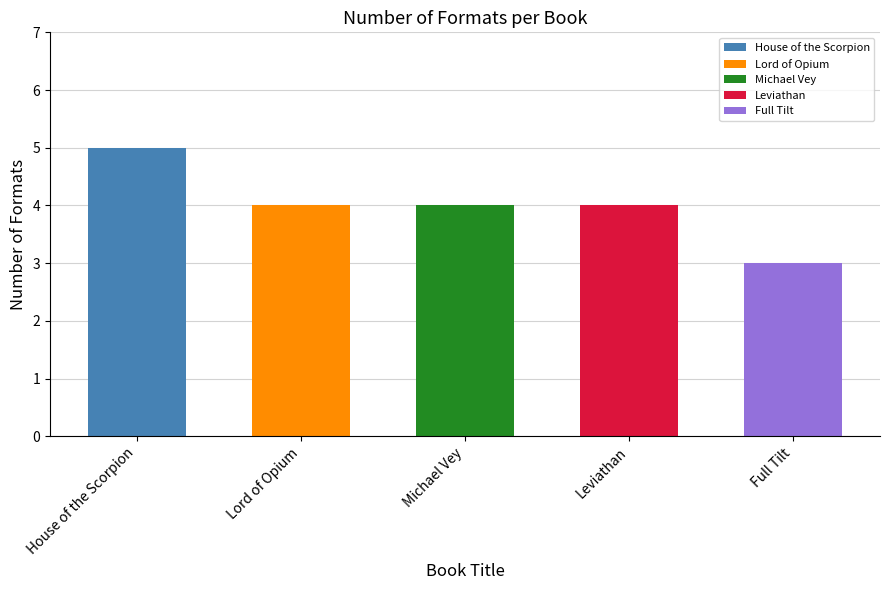

Where is the data nearest to the value 4?

Nancy Farmer (Lord of Opium)